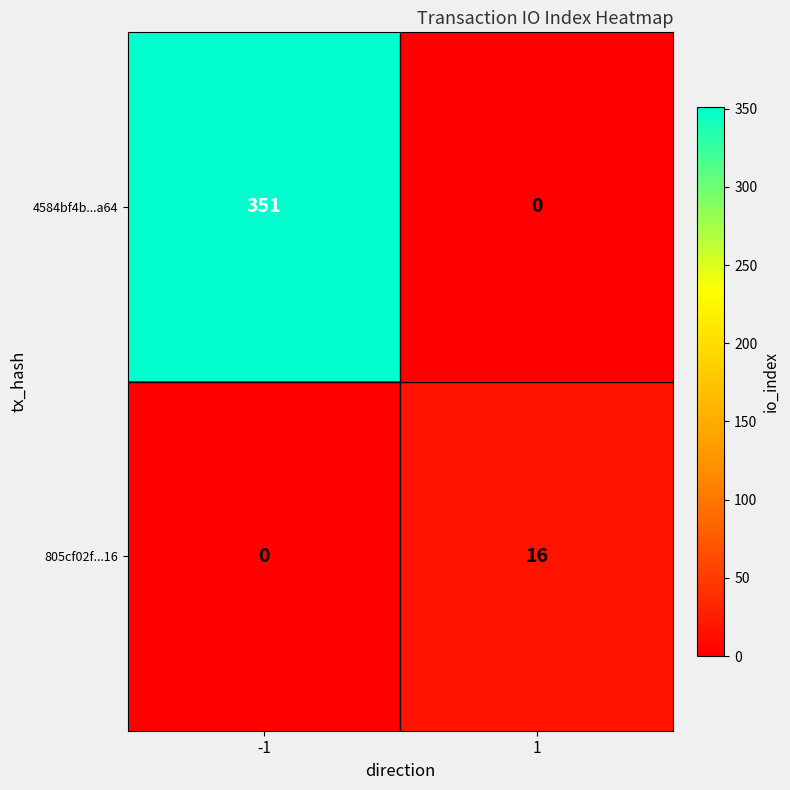

What is the average value of the 805cf02f...16 series?

8